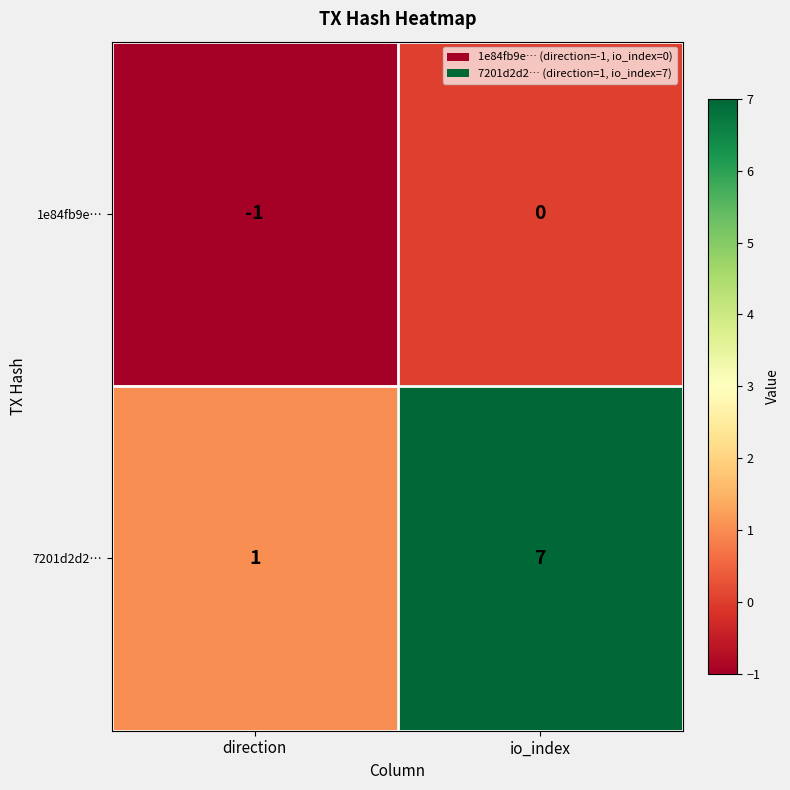

What is the difference between the highest and lowest values at io_index?

7